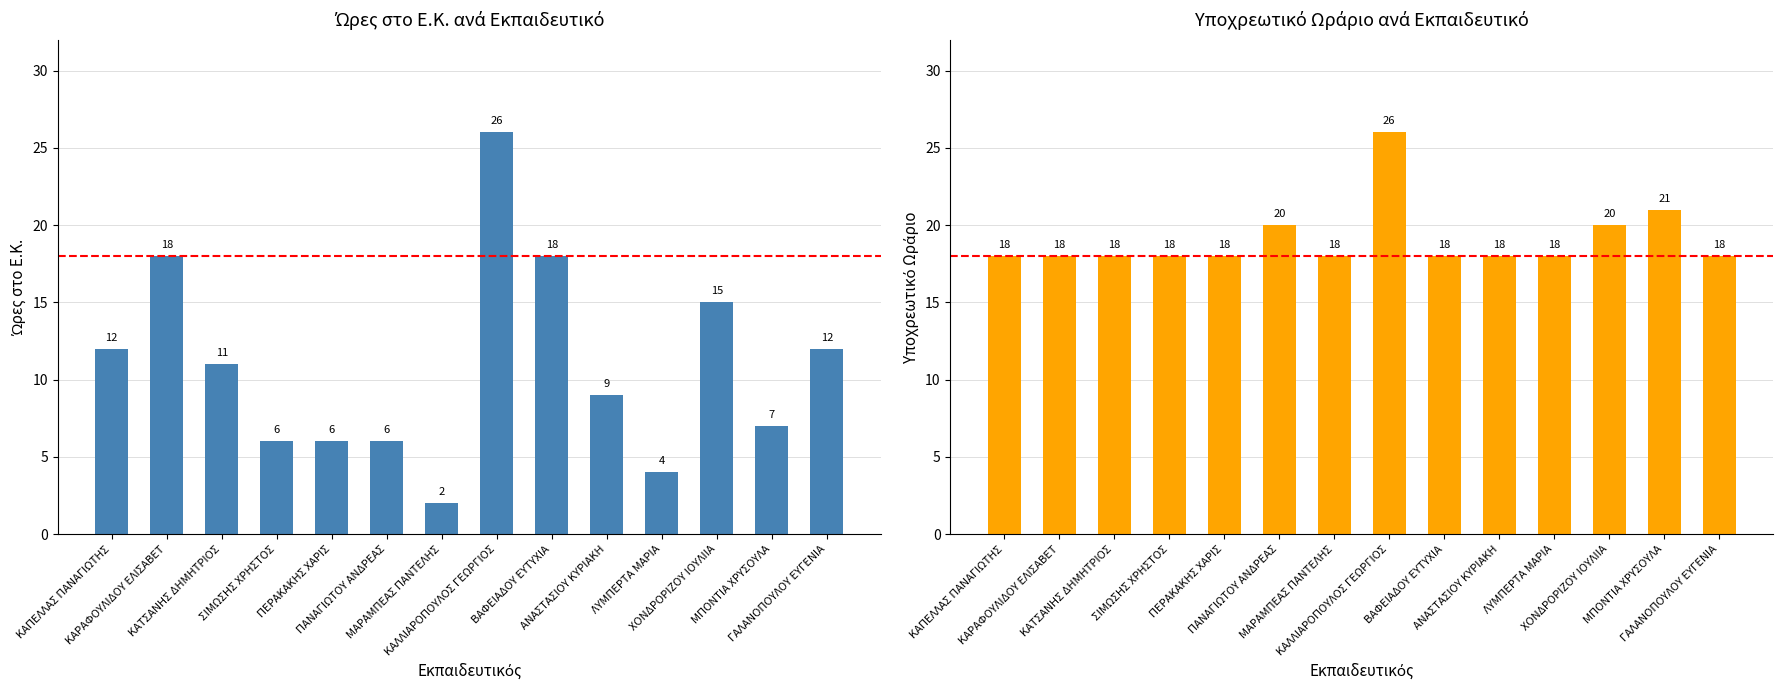

What is the value of the Υποχρεωτικό Ωράριο bar at the 5th from the left?

18